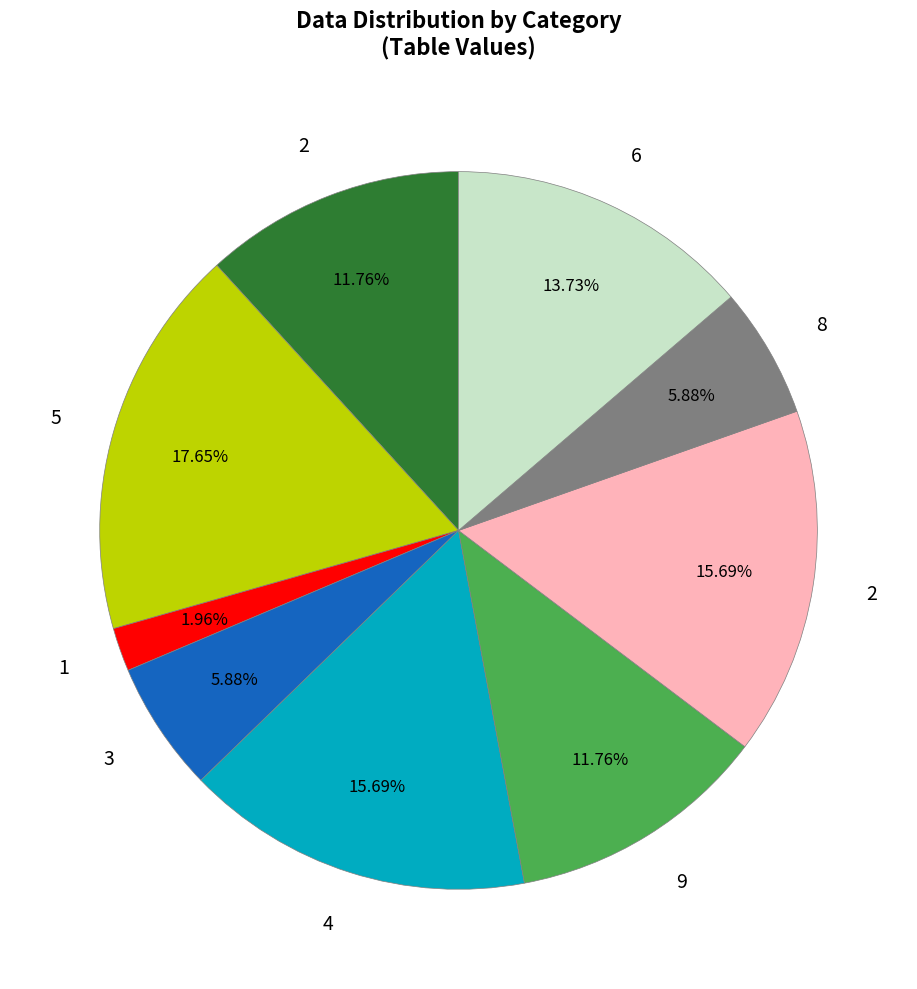

Does any single category account for the majority?

No